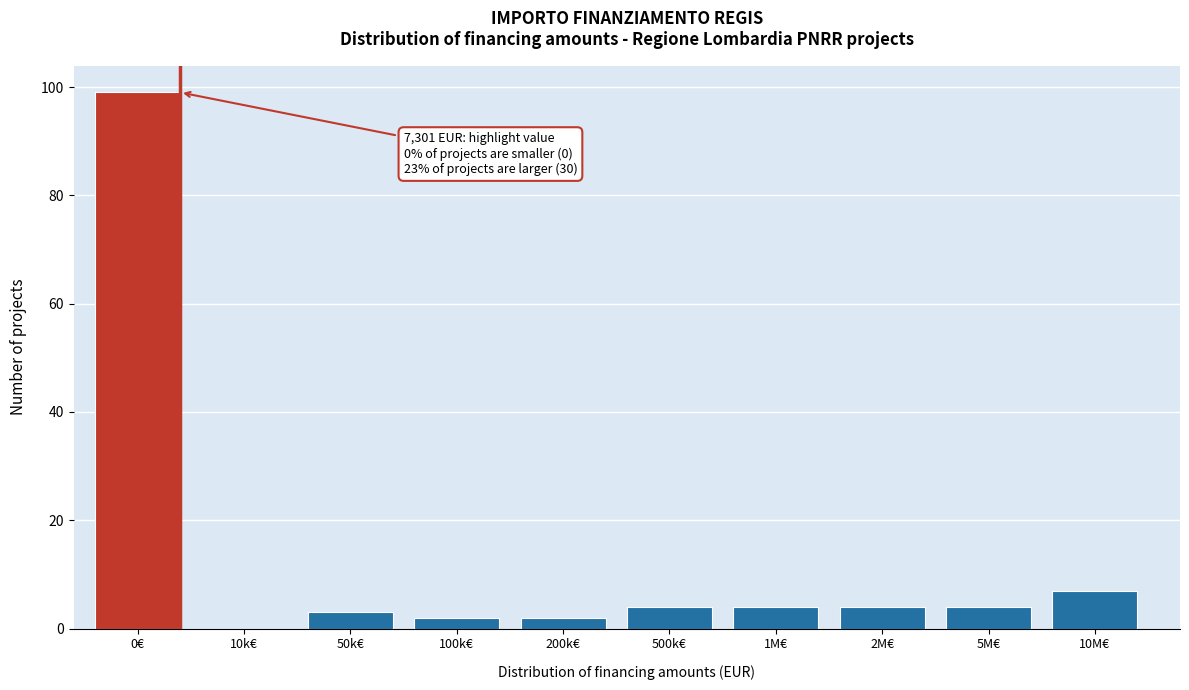

Reading right to left, transcribe all the data shown in this chart.

10M€=7	5M€=4	2M€=4	1M€=4	500k€=4	200k€=2	100k€=2	50k€=3	10k€=0	0€=99